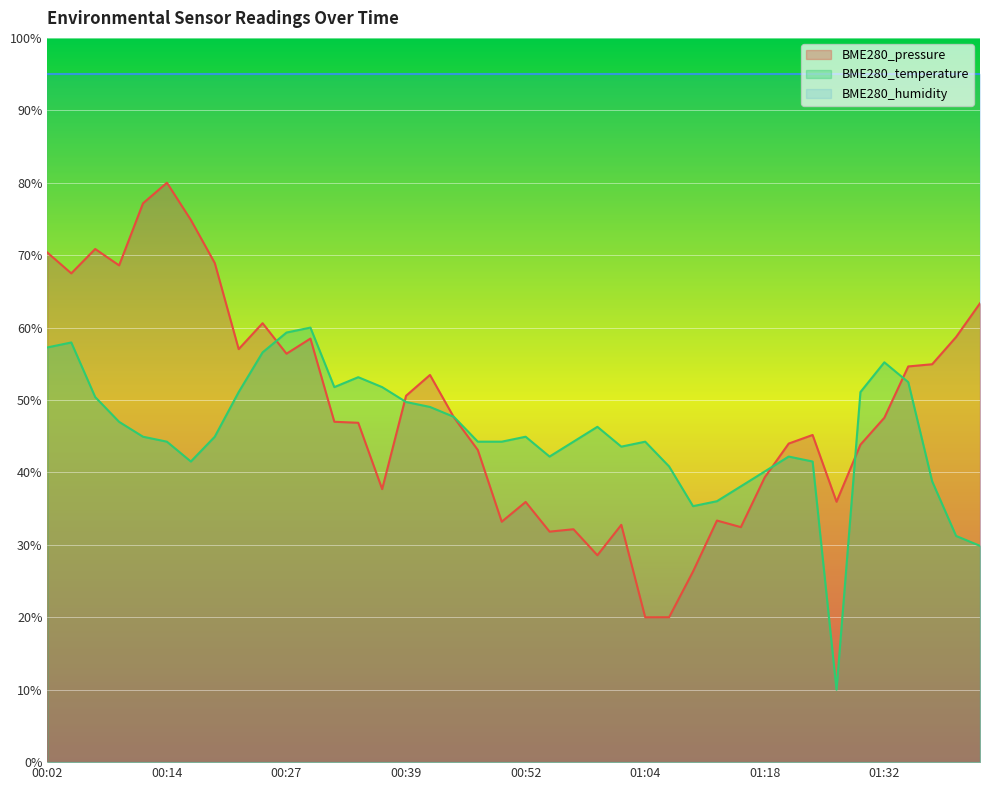

Is the value of BME280_temperature at 01:21 greater than the value of BME280_pressure at 00:24?

No